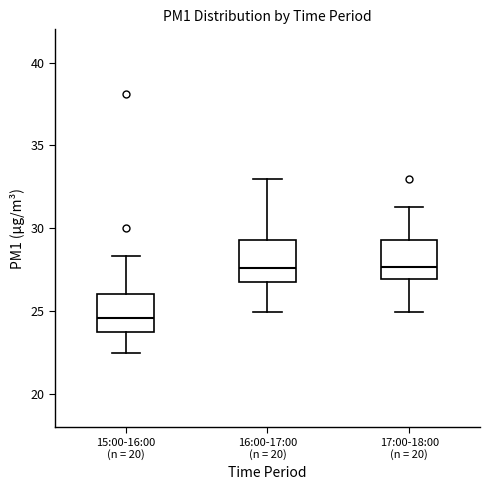

Where is the upper edge of the box for 17:00-18:00 (n = 20) on the y-axis? The values are not printed on the chart, so give them approximately, as read against the axis.

29.5